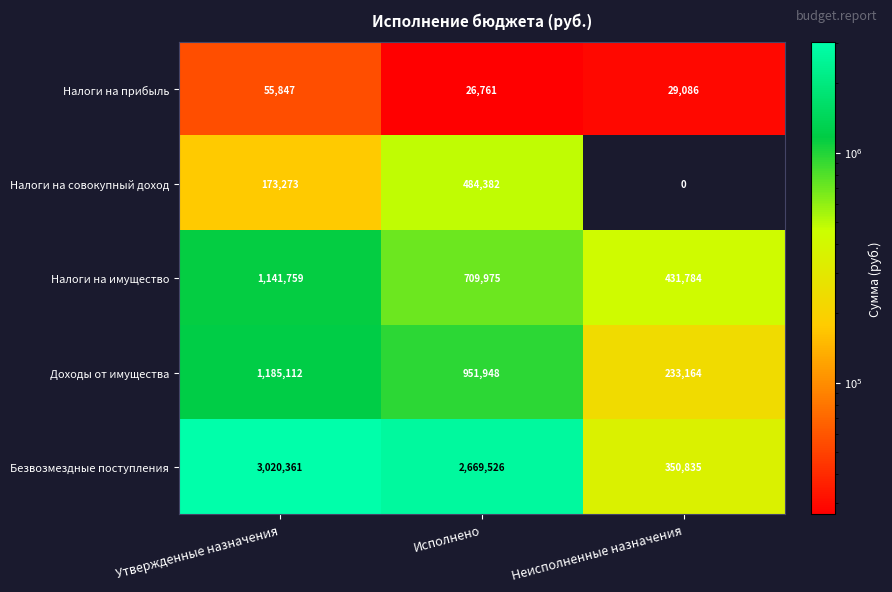

Read the Налоги на имущество value at Неисполненные назначения.

431784